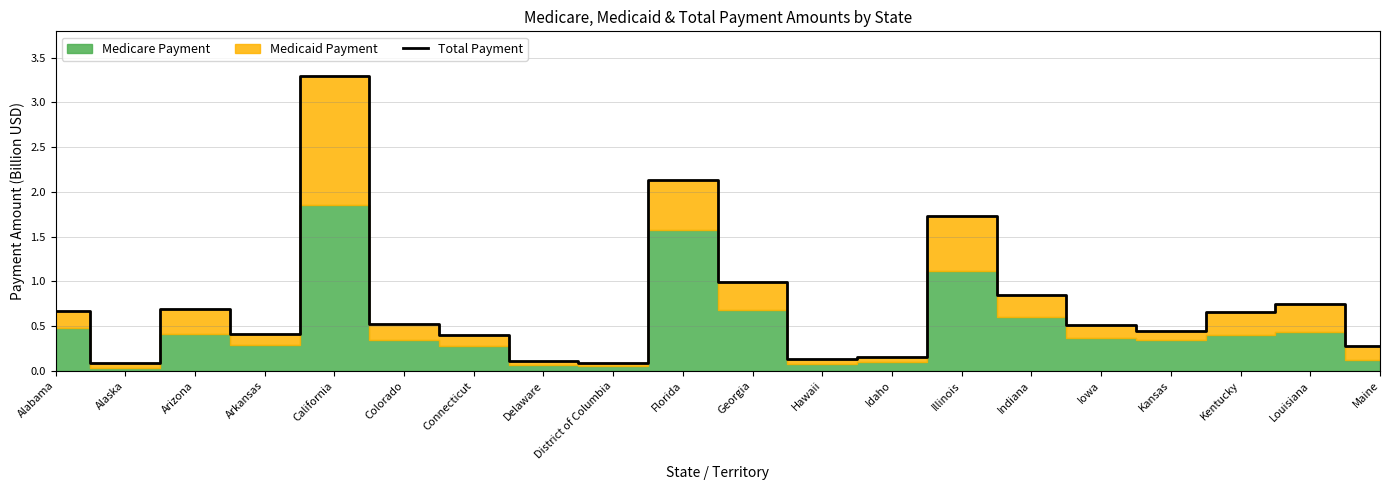

What position from the right is Kentucky?

3